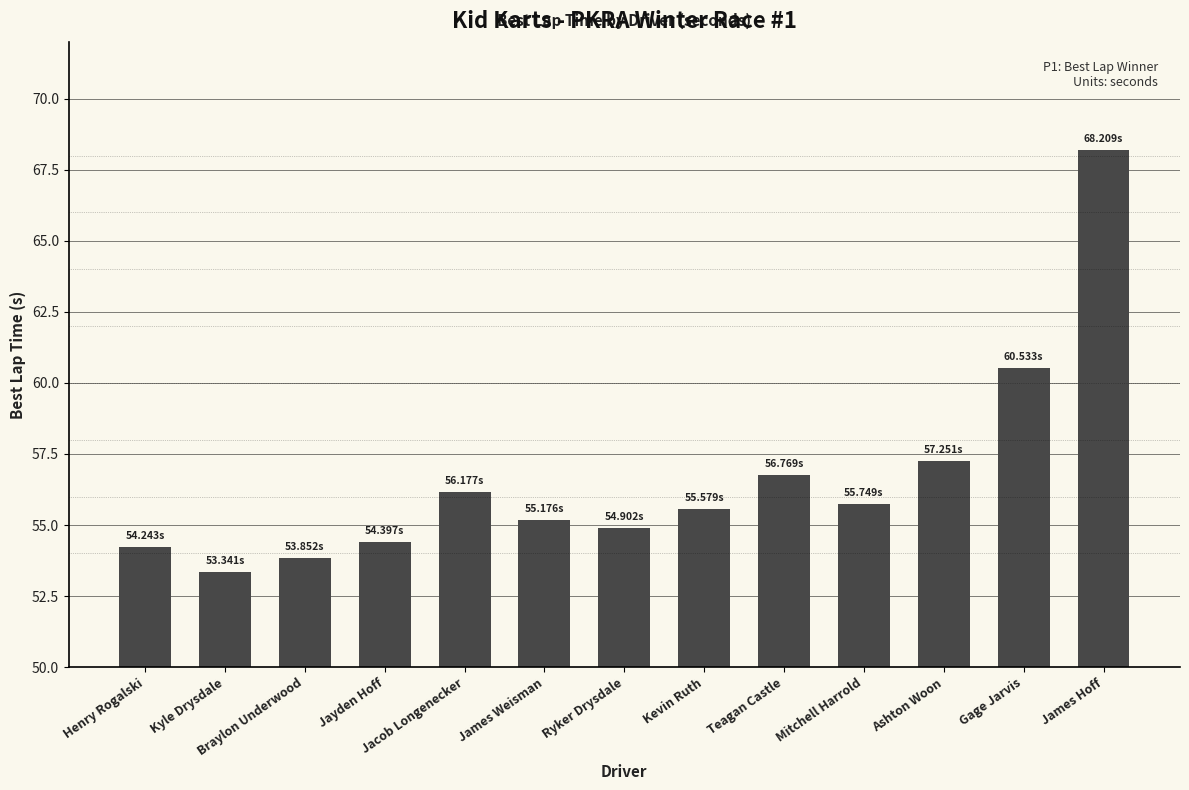

What is the label of the 7th bar from the left?

Ryker Drysdale